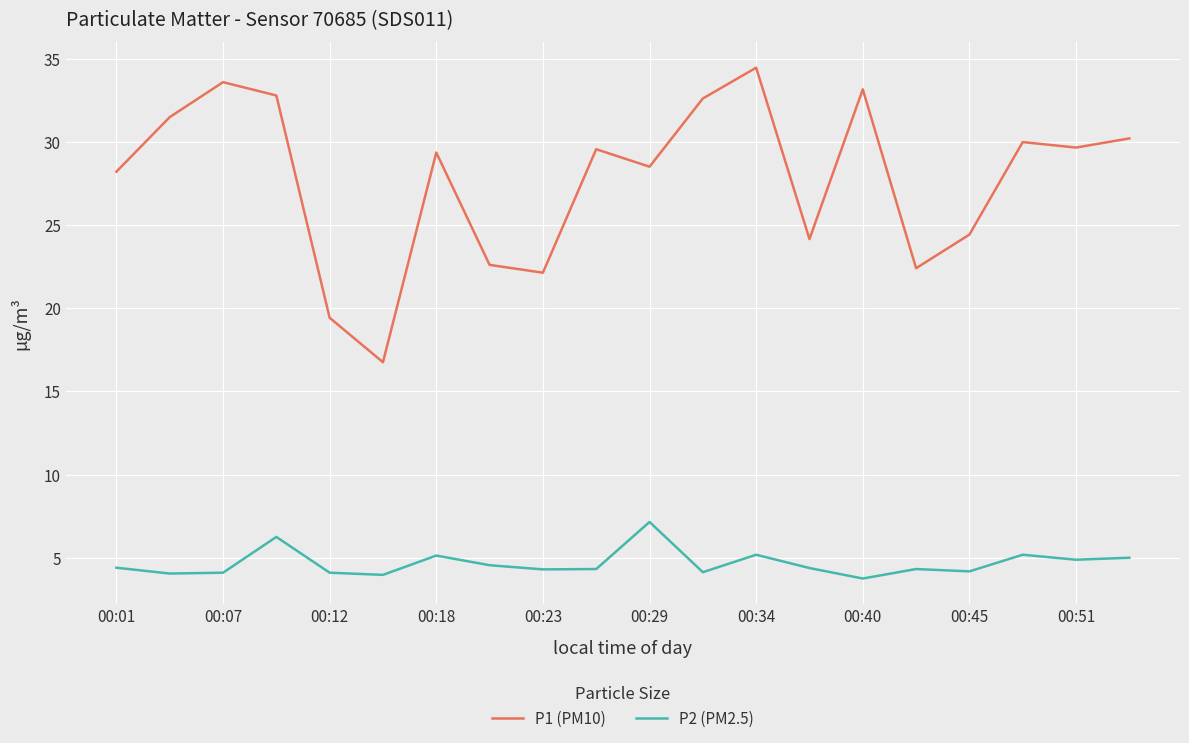

What is the highest value of the P1 (PM10) series?

34.5